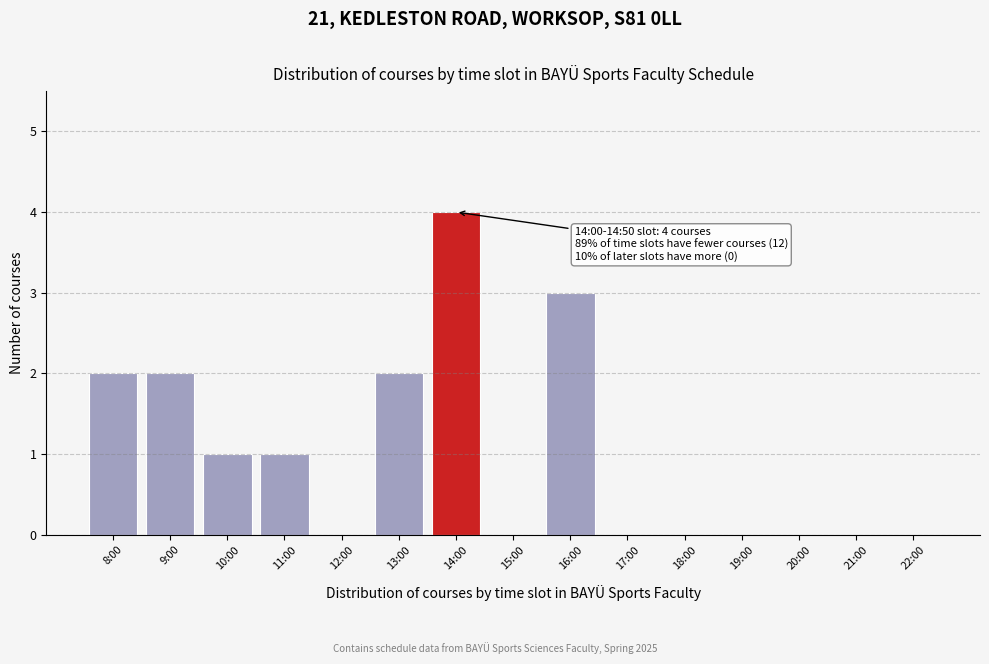

Reading right to left, extract all data points from this chart.

22:00=0	21:00=0	20:00=0	19:00=0	18:00=0	17:00=0	16:00=3	15:00=0	14:00=4	13:00=2	12:00=0	11:00=1	10:00=1	9:00=2	8:00=2